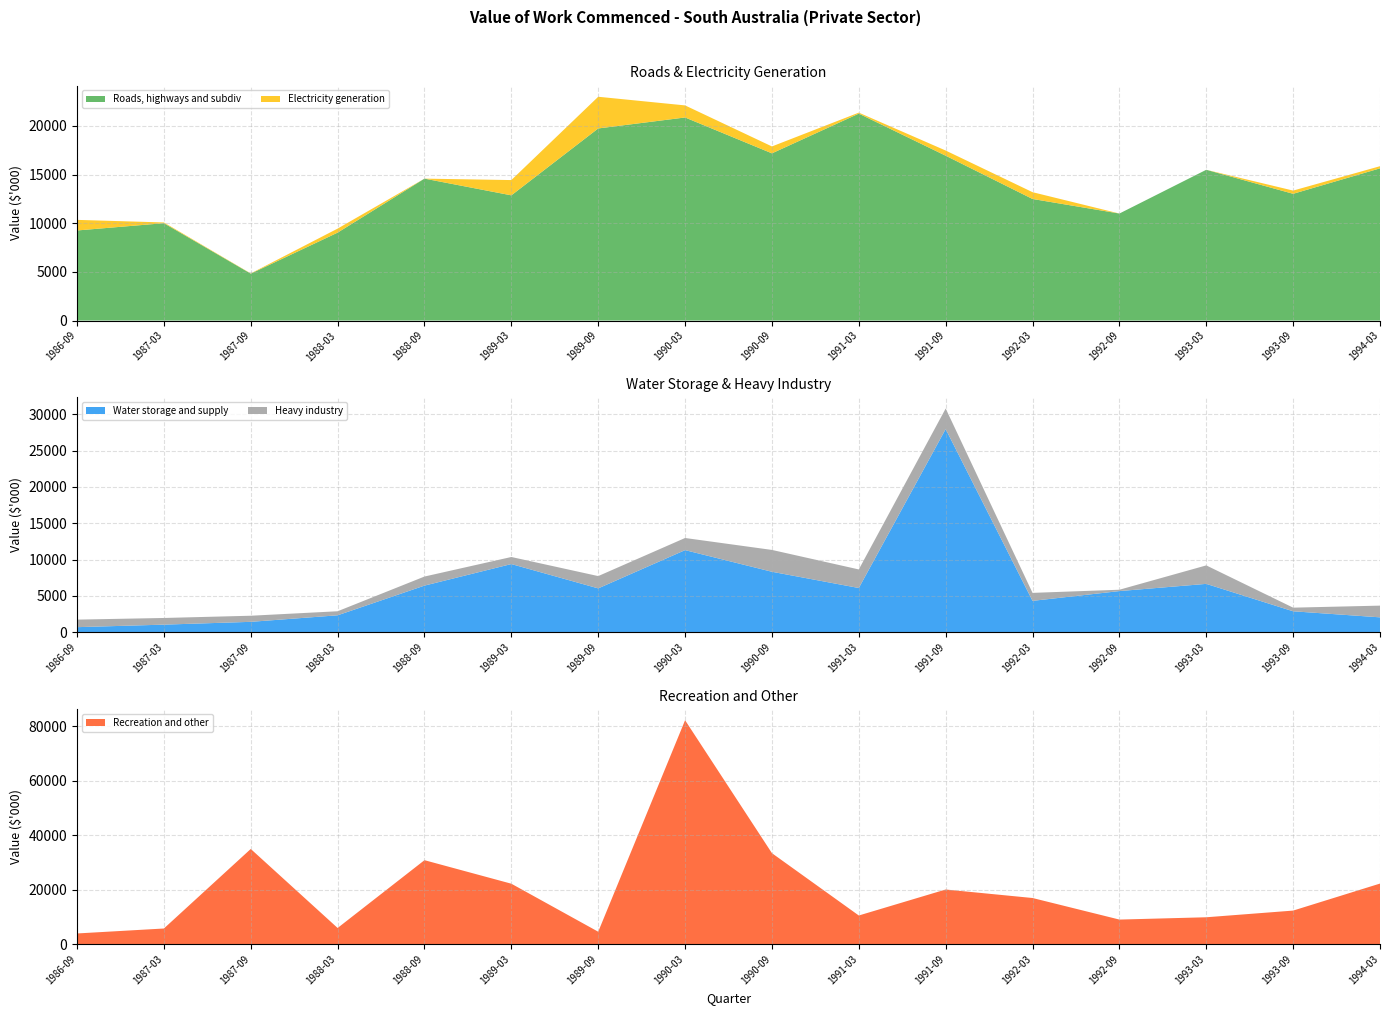

Reading left to right, what are all the values shown in this chart?

Roads, highways and subdiv: 1986-09=9253	1987-03=10002	1987-09=4818	1988-03=9032	1988-09=14579	1989-03=12862	1989-09=19733	1990-03=20861	1990-09=17176	1991-03=21258	1991-09=16934	1992-03=12488	1992-09=10993	1993-03=15487	1993-09=13020	1994-03=15635
Electricity generation: 1986-09=1089	1987-03=75	1987-09=24	1988-03=413	1988-09=0	1989-03=1569	1989-09=3256	1990-03=1240	1990-09=710	1991-03=100	1991-09=531	1992-03=699	1992-09=0	1993-03=0	1993-09=331	1994-03=220
Water storage and supply: 1986-09=704	1987-03=1052	1987-09=1437	1988-03=2337	1988-09=6423	1989-03=9389	1989-09=6042	1990-03=11306	1990-09=8328	1991-03=6094	1991-09=27963	1992-03=4324	1992-09=5670	1993-03=6662	1993-09=2890	1994-03=2056
Heavy industry: 1986-09=1039	1987-03=917	1987-09=840	1988-03=556	1988-09=1248	1989-03=972	1989-09=1691	1990-03=1669	1990-09=3005	1991-03=2554	1991-09=2832	1992-03=1099	1992-09=186	1993-03=2542	1993-09=499	1994-03=1611
Recreation and other: 1986-09=3878	1987-03=5697	1987-09=34898	1988-03=5892	1988-09=30778	1989-03=22141	1989-09=4514	1990-03=82156	1990-09=33350	1991-03=10471	1991-09=20013	1992-03=16892	1992-09=8975	1993-03=9822	1993-09=12273	1994-03=22192